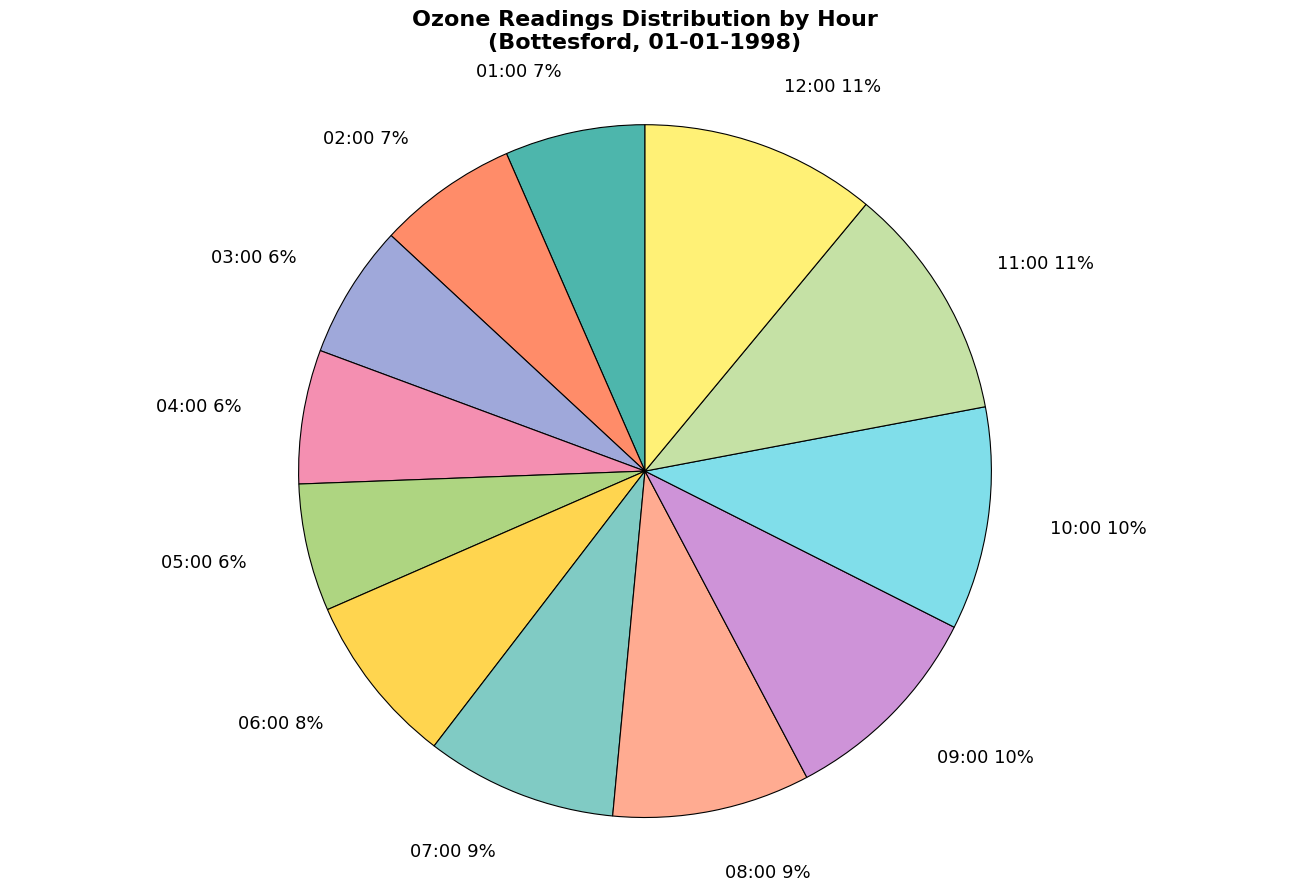

Is there a majority slice in this chart?

No